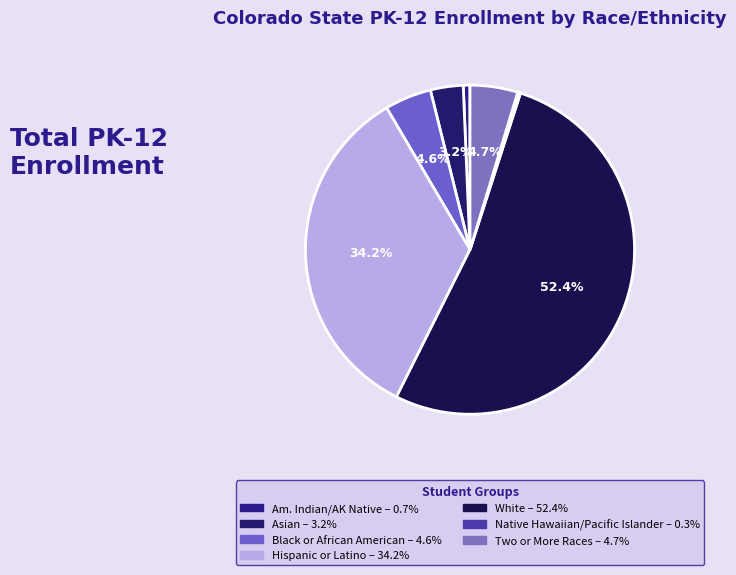

Which category has the smallest portion of the pie?

Native Hawaiian or Other Pacific Islander